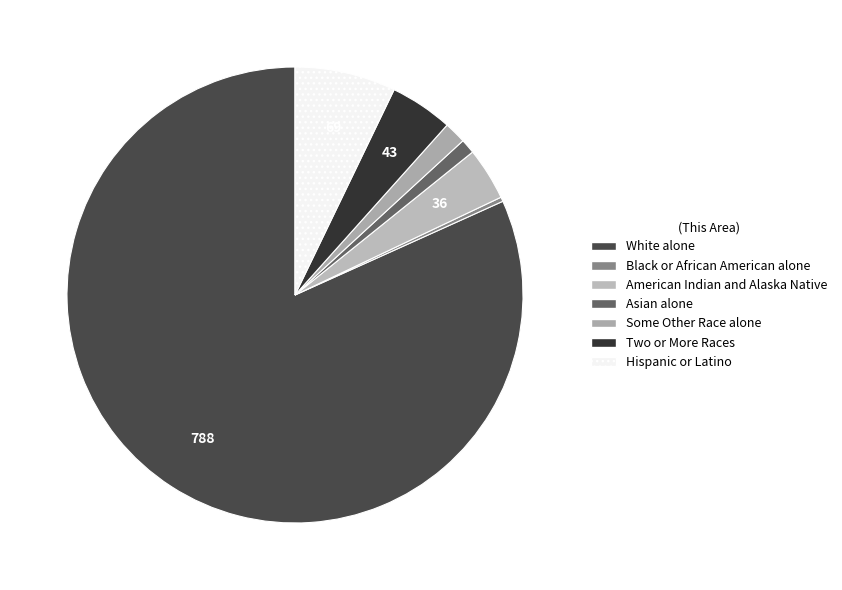

Is Some Other Race alone the majority of the pie?

No